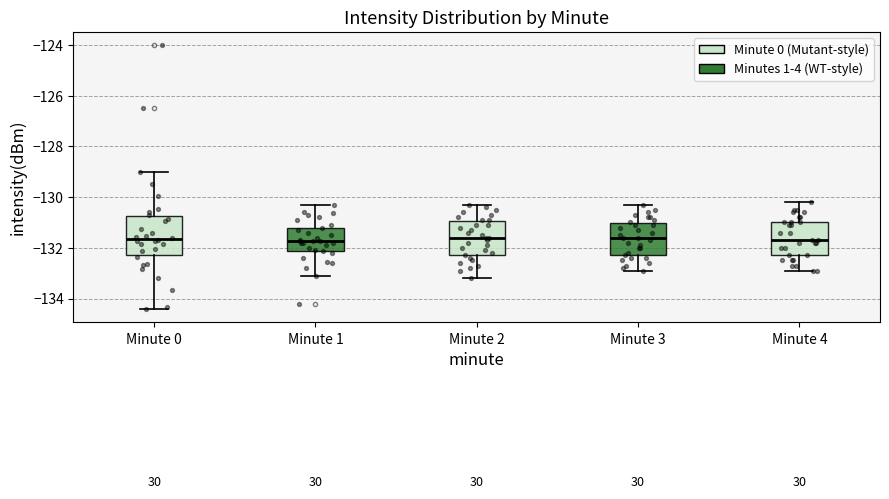

Comparing the boxes themselves (not the whiskers), which one is the tallest?

Minute 0